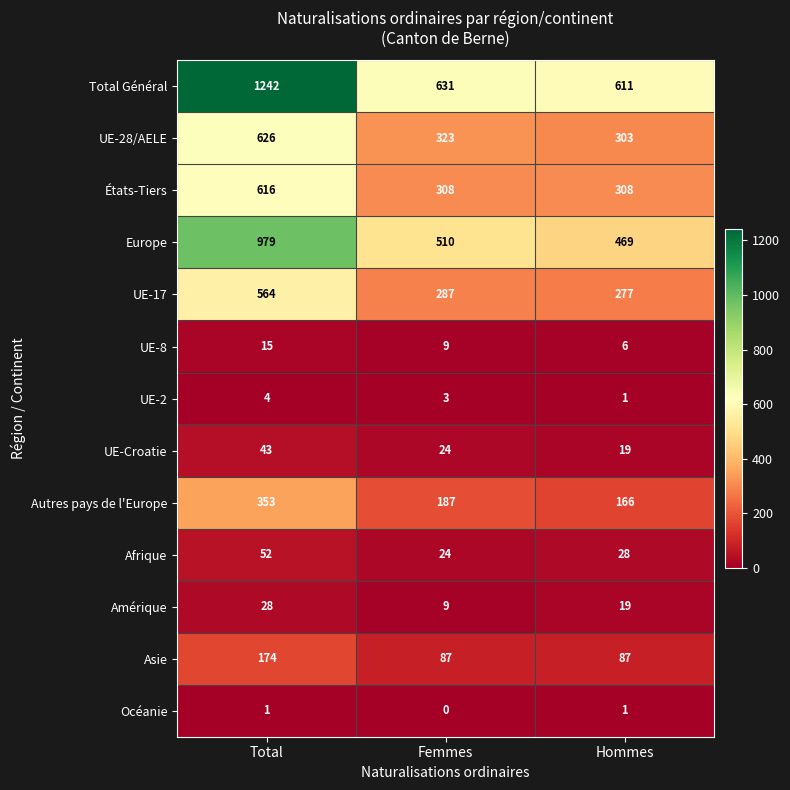

Which series has the largest range (max minus min)?

Total Général